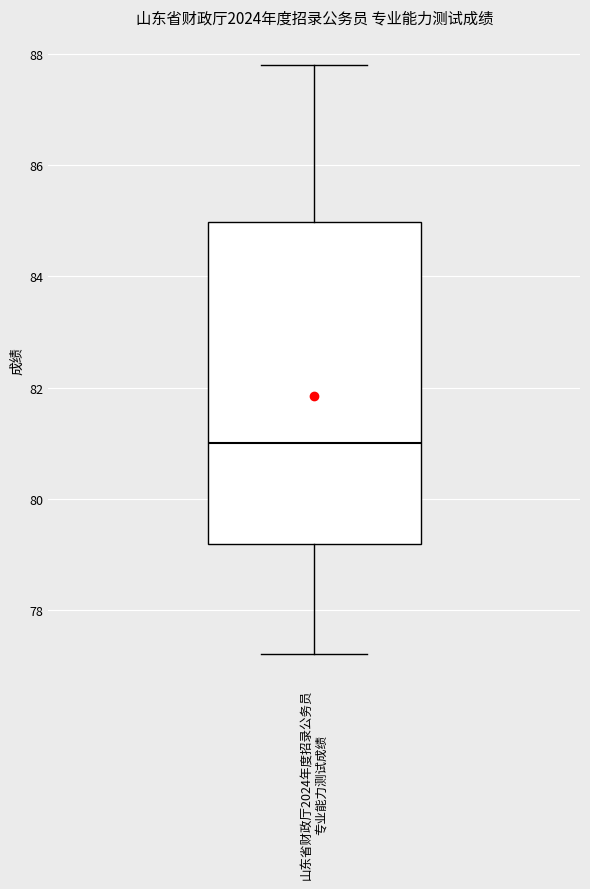

Read this box plot against the y-axis: the position of the median line, the range covered by the box, and the ends of both whiskers. The values are not printed on the chart, so give them approximately, as read against the axis.

median 81.0, box 79.2 to 85.0, whiskers 77.2 to 87.8